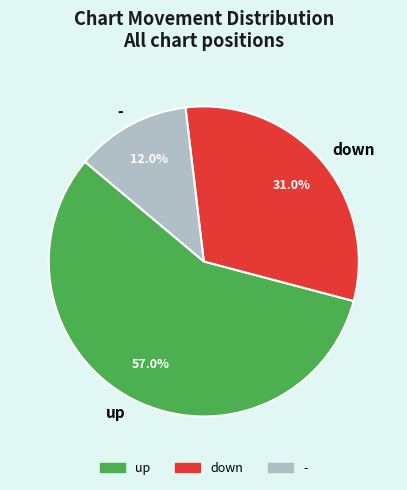

What percentage is the - slice, to the nearest percent?

12%